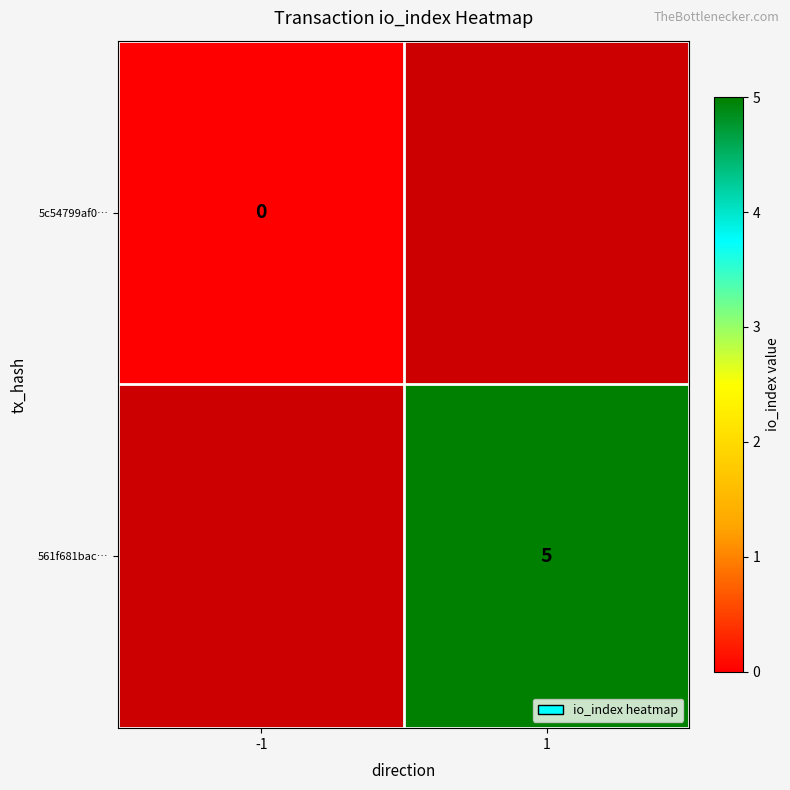

How many categories are shown in the chart?

2